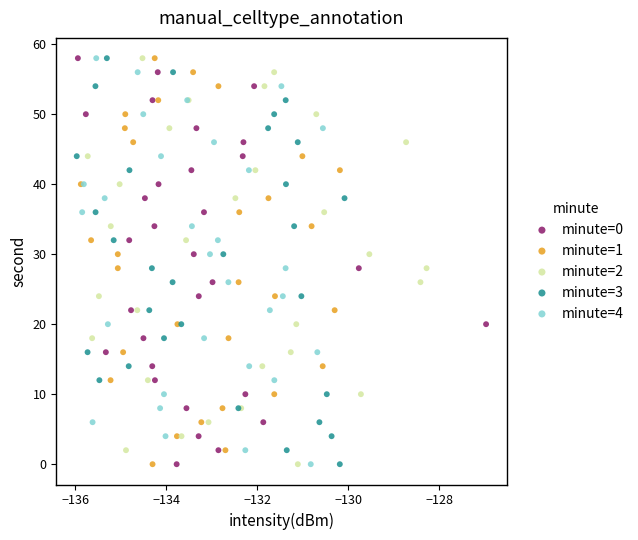

What are all the series names shown in the legend?

minute=0, minute=1, minute=2, minute=3, minute=4